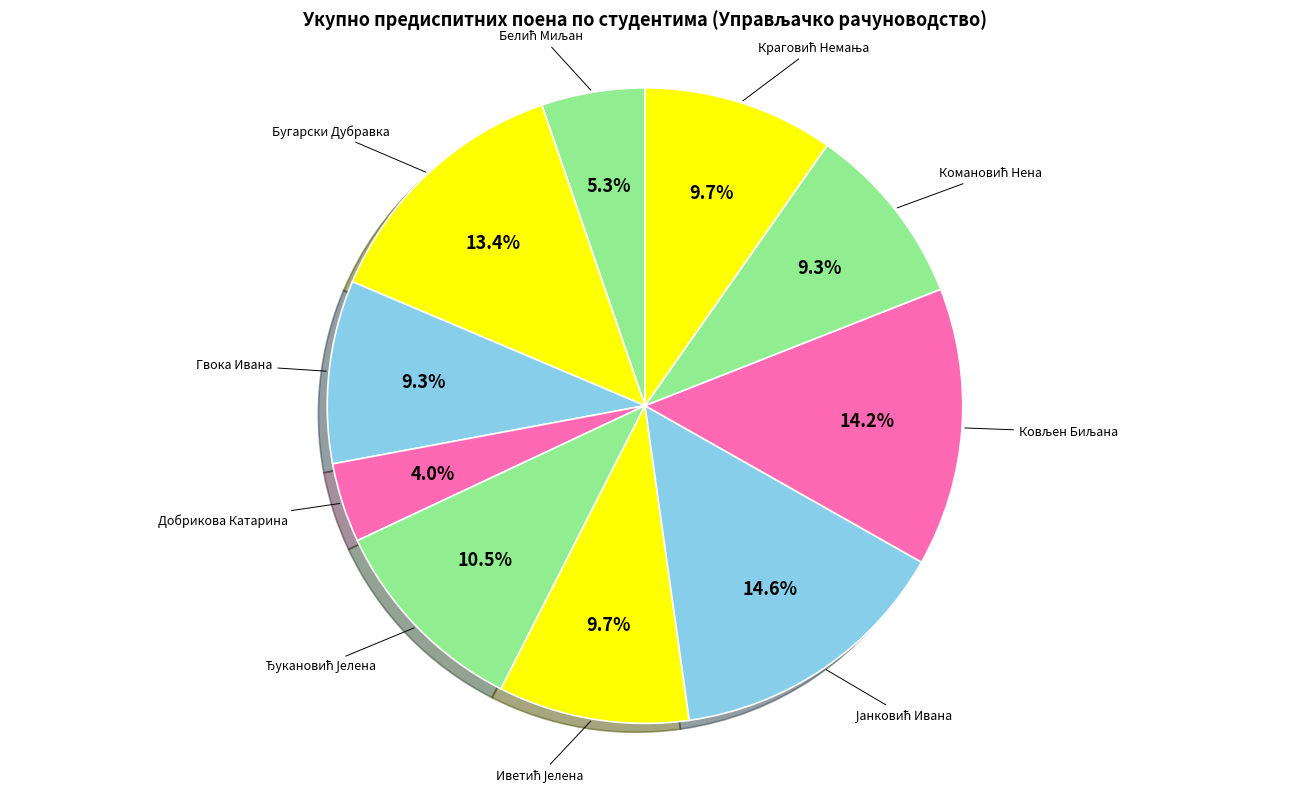

Which slice is the smallest?

Добрикова Катарина